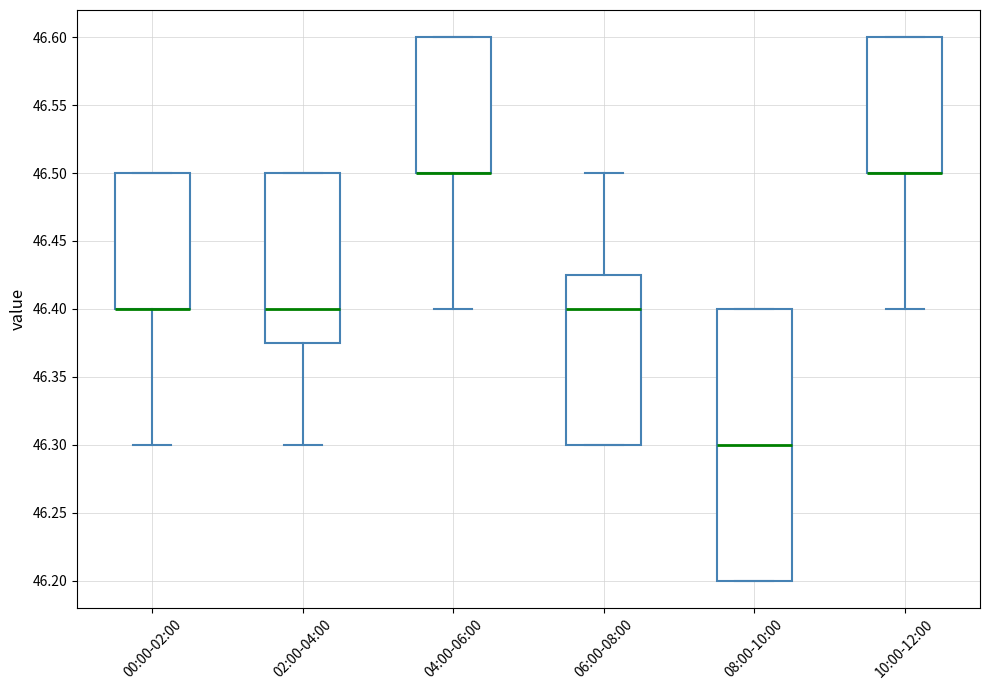

Where is the lower edge of the box for 06:00-08:00 on the y-axis? The values are not printed on the chart, so give them approximately, as read against the axis.

46.300